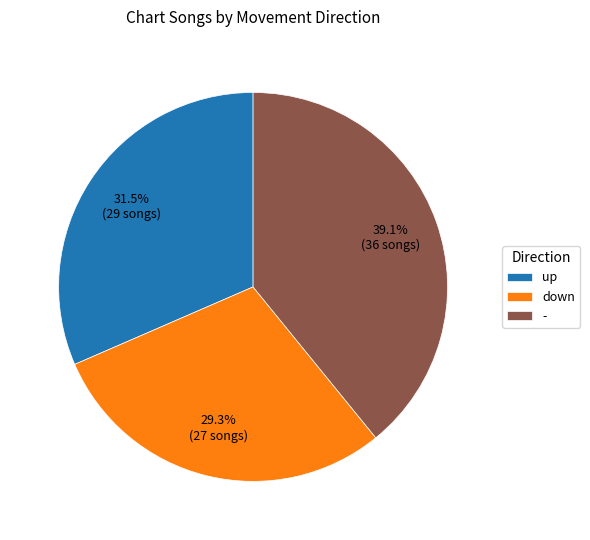

Is there any slice that represents more than half of the pie?

No